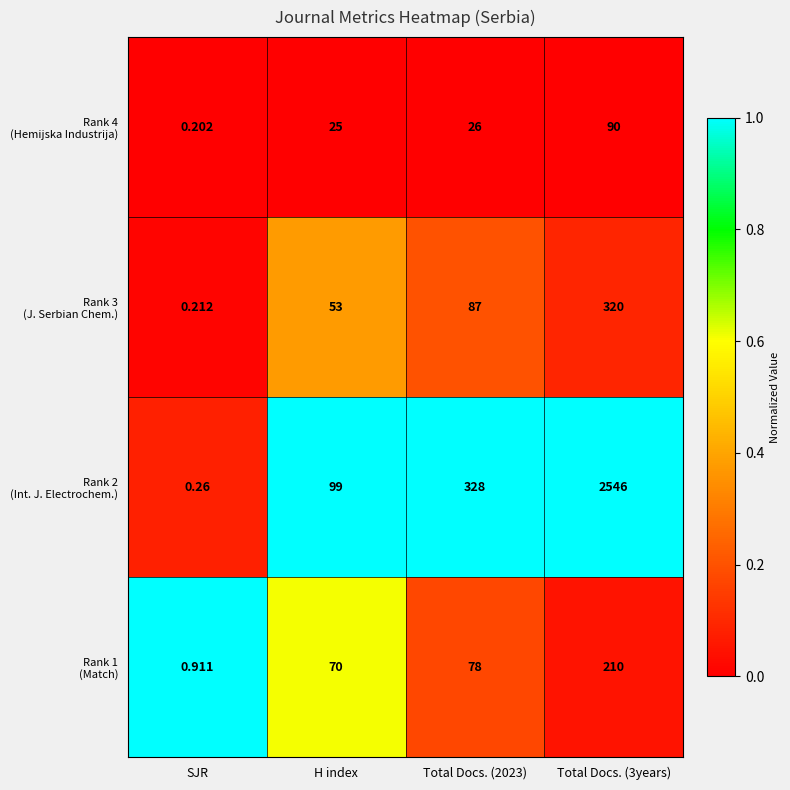

Which label corresponds to the smallest value in the chart?

SJR